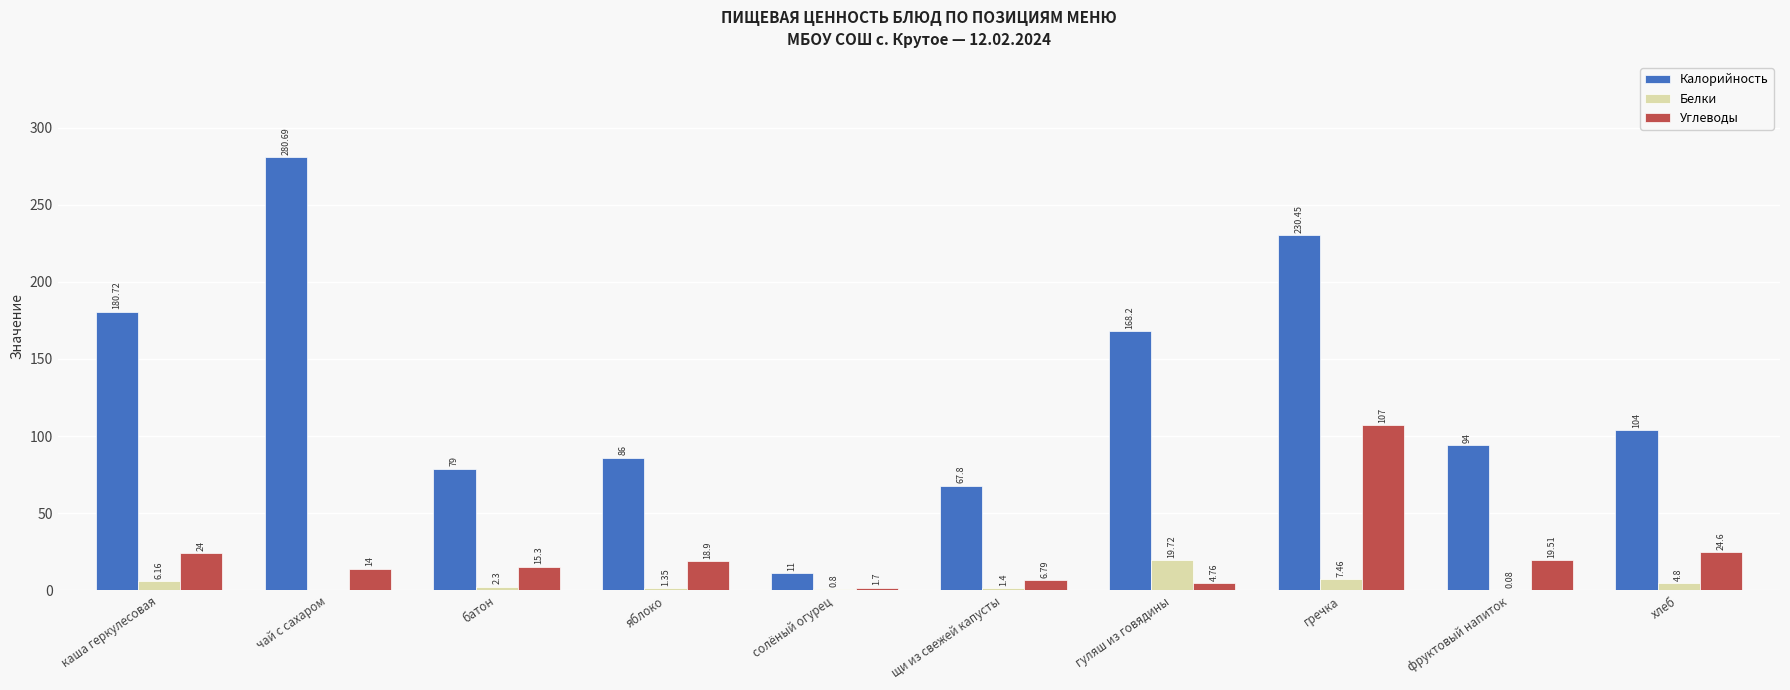

Between гречка and хлеб, which series saw the biggest shift?

Калорийность